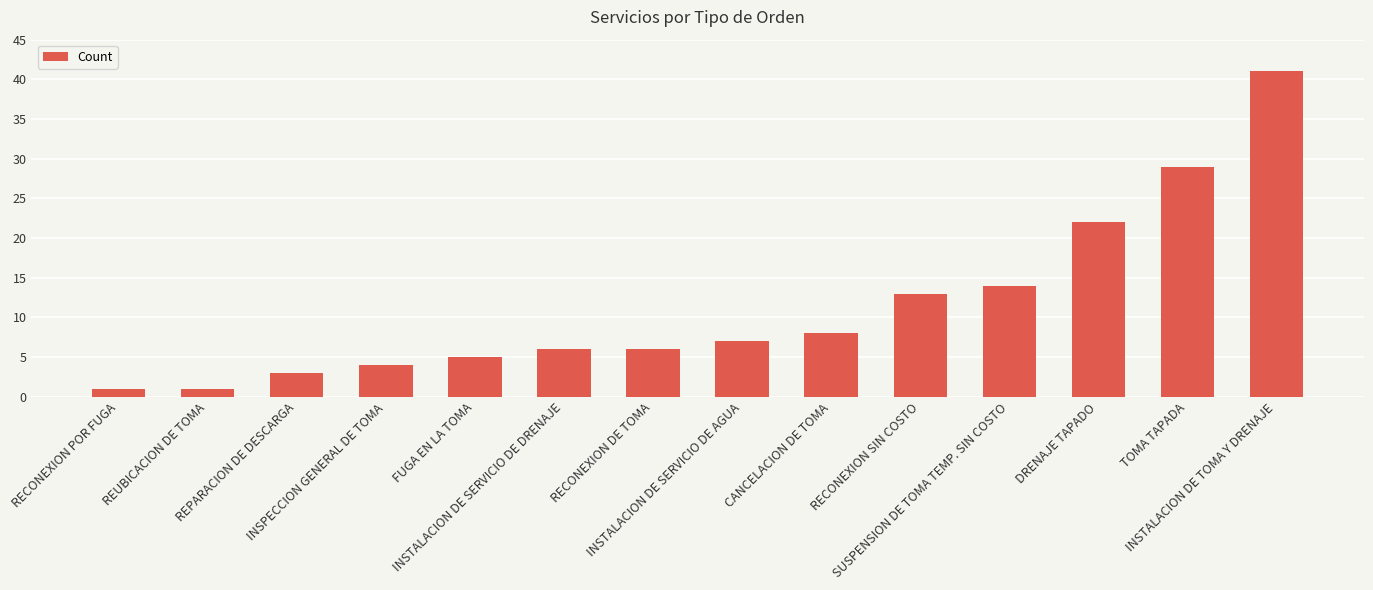

What is the label of the 13th bar from the right?

REUBICACION DE TOMA